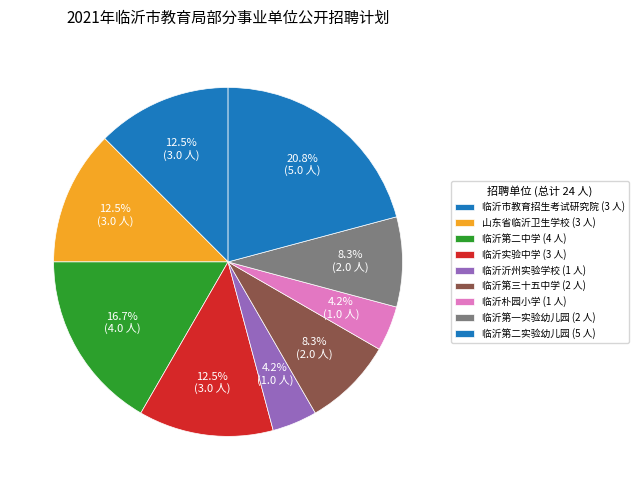

How many slices are in this pie chart?

9